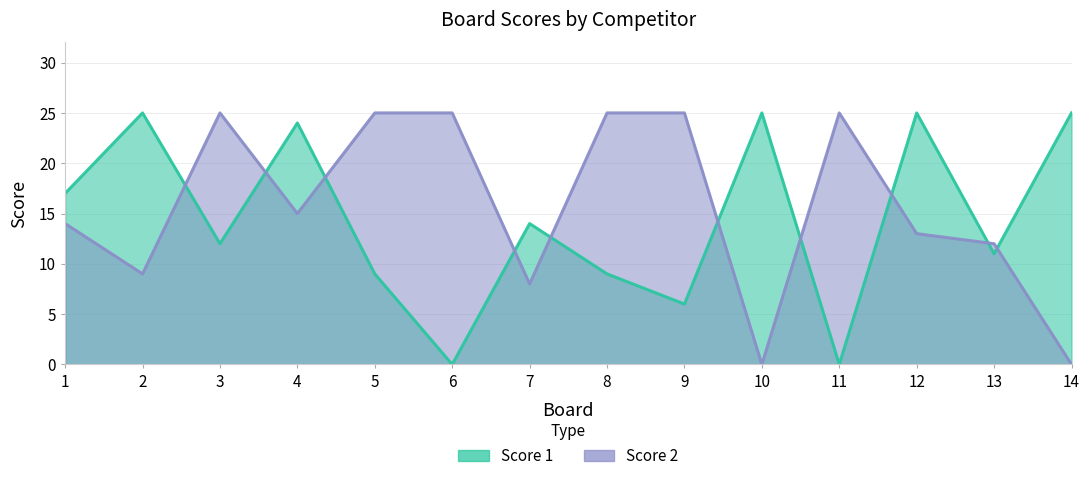

At which category does Score 2 reach its first local valley?

2